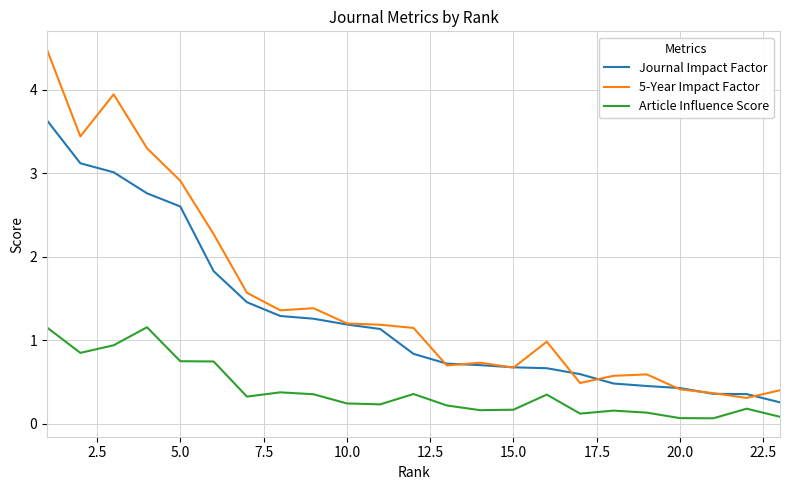

What is the sum of all 5-Year Impact Factor values?

34.4